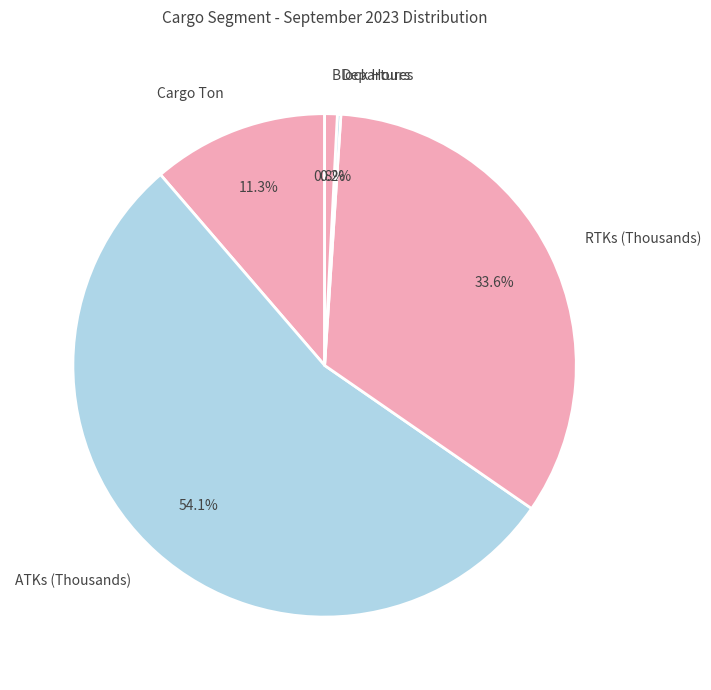

Which has a higher value, ATKs (Thousands) or Block Hours?

ATKs (Thousands)